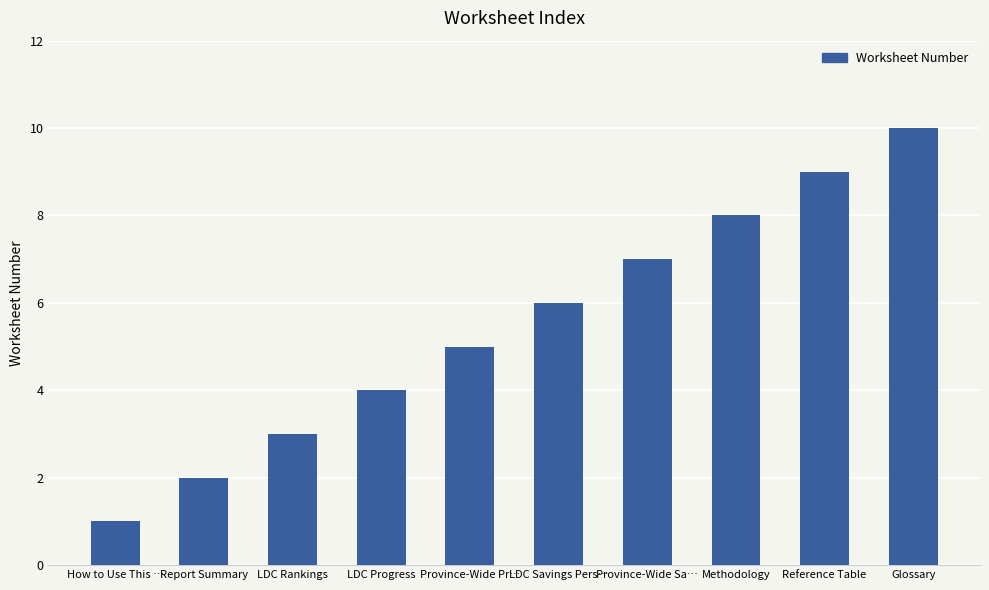

What is the difference between the maximum and minimum values?

9